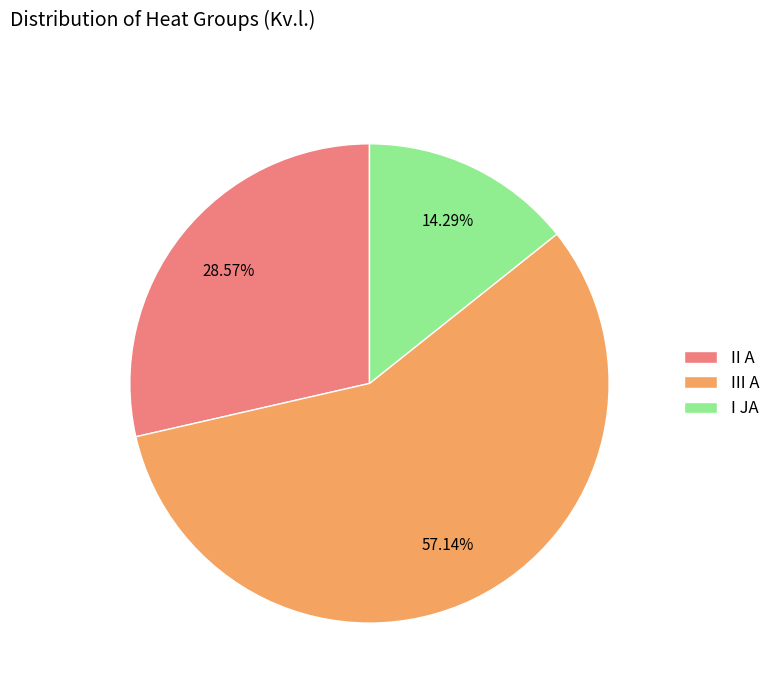

Approximately how many times larger is the value at II A compared to I JA?

2.0